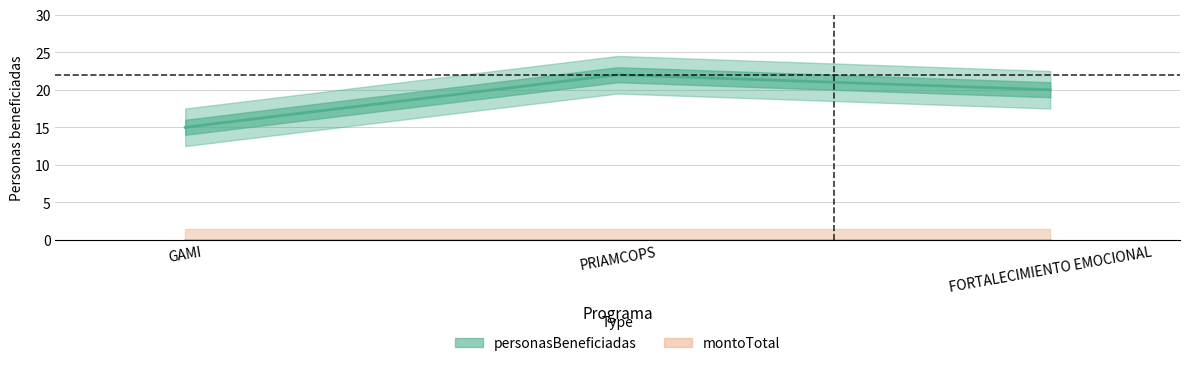

Rank the categories by value from highest to lowest.

PRIAMCOPS, FORTALECIMIENTO EMOCIONAL, GAMI